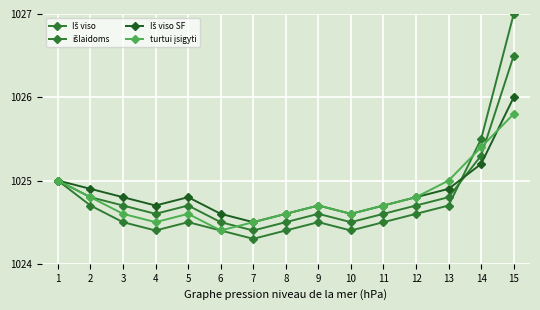

Where is the first local maximum for Iš viso SF?

5